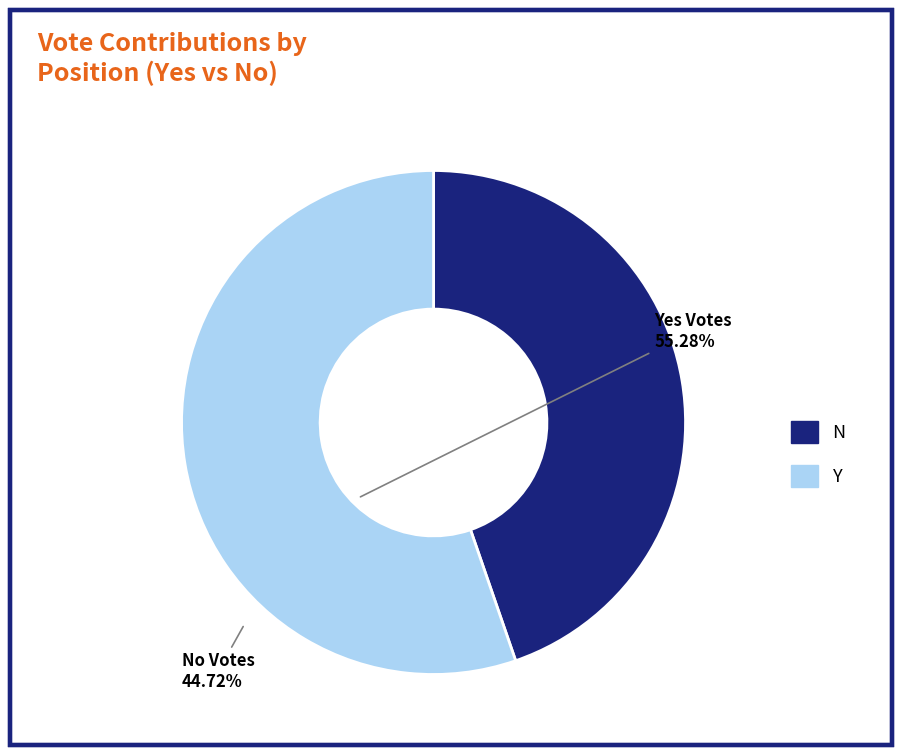

Is there any slice that represents more than half of the pie?

Yes